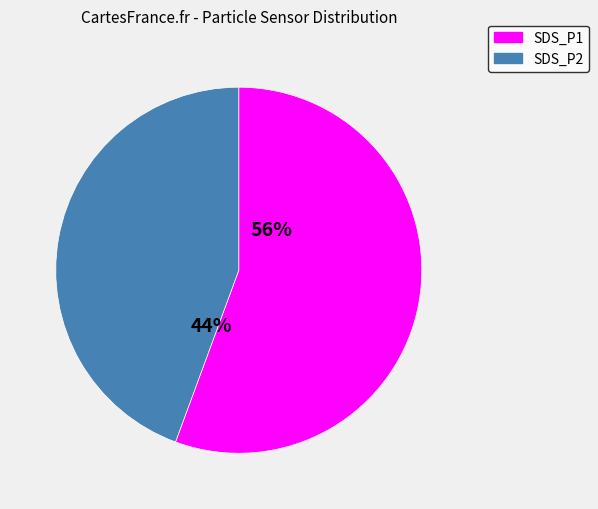

Which category has the biggest portion of the pie?

SDS_P1